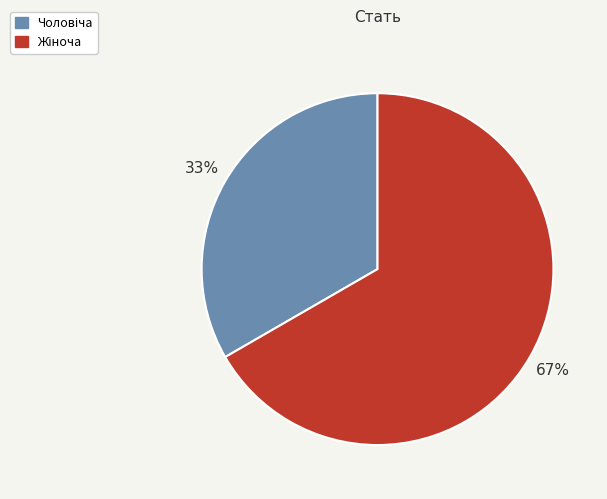

Is there a majority slice in this chart?

Yes